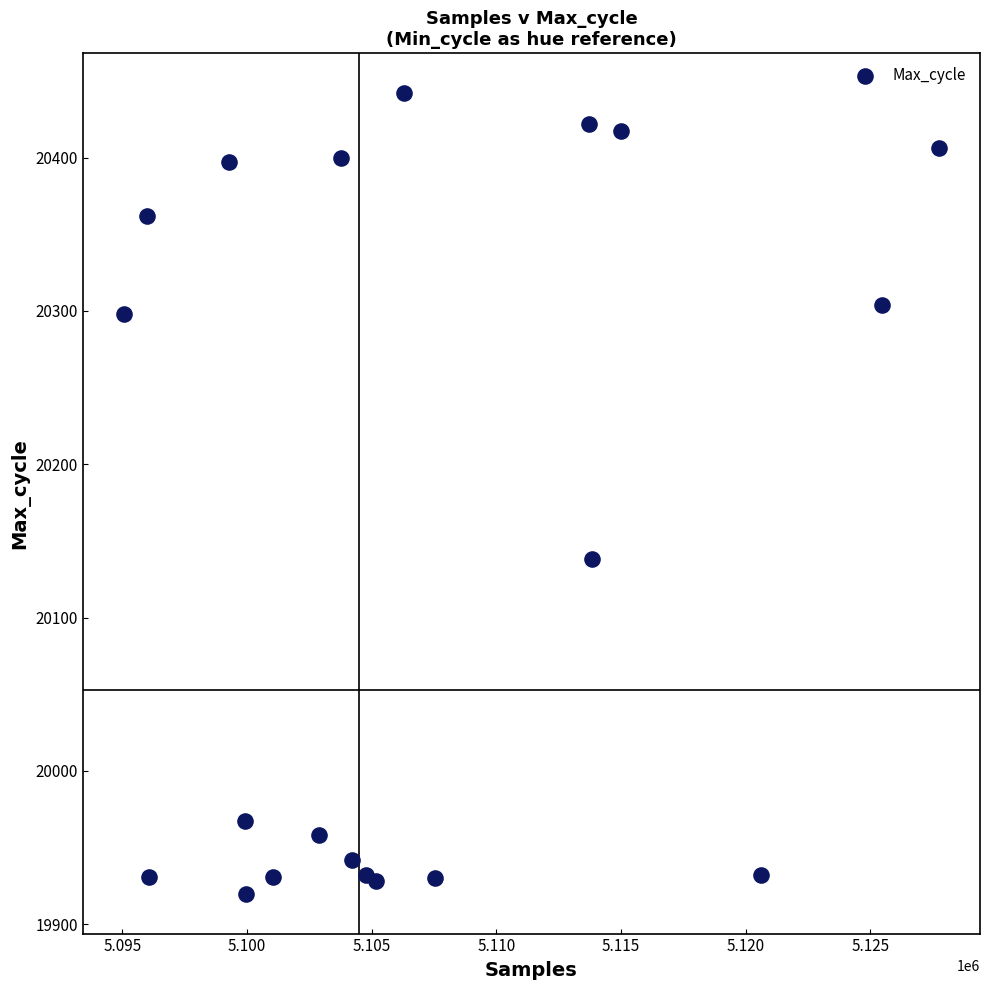

What is the range of Y values (max minus min)?

522